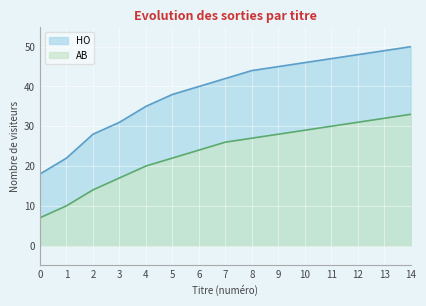

List the labels in order of HO value, smallest first.

0, 1, 2, 3, 4, 5, 6, 7, 8, 9, 10, 11, 12, 13, 14